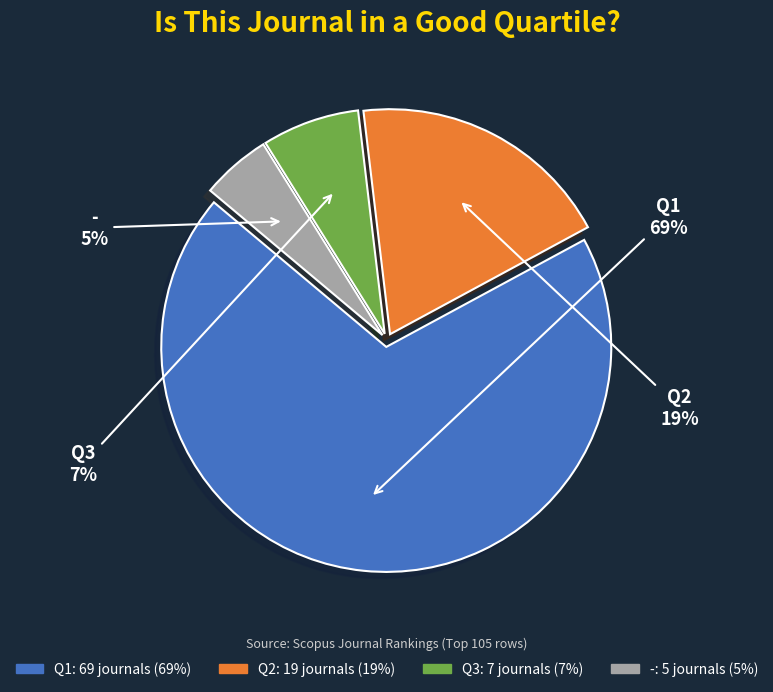

Does Q1 represent more than half of the total?

Yes